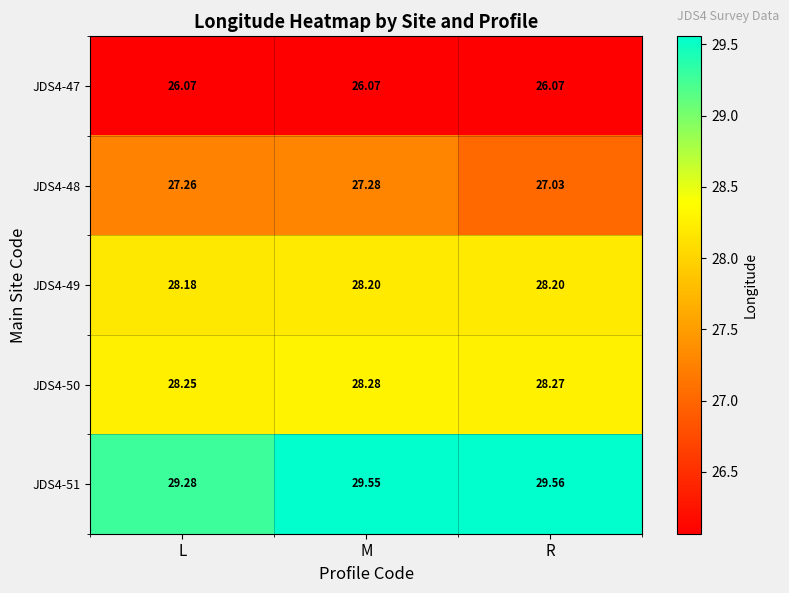

List the series in order of their peak value, lowest first.

JDS4-47, JDS4-48, JDS4-49, JDS4-50, JDS4-51